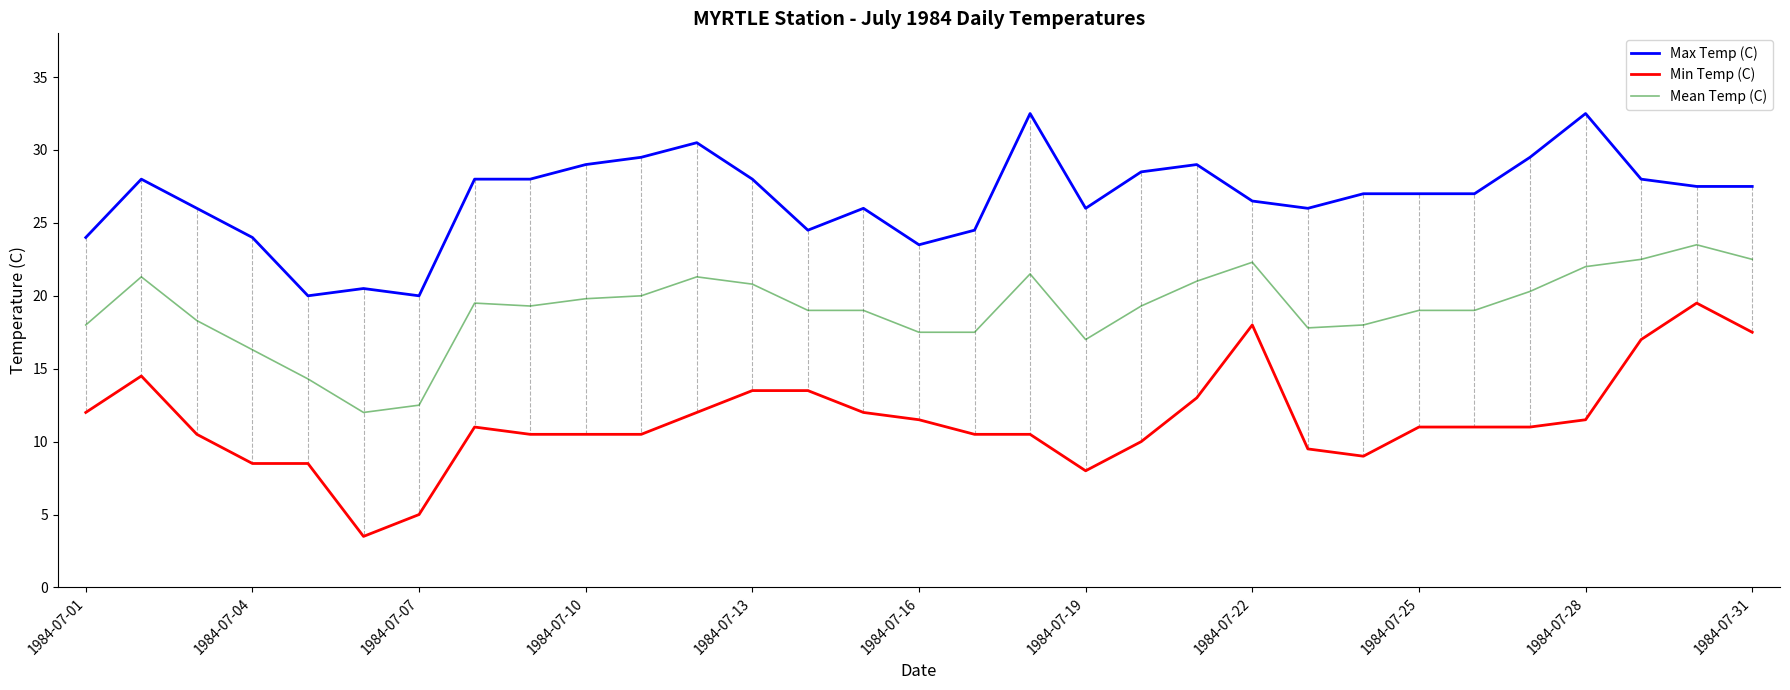

Reading right to left, what are all the values shown in this chart?

Max Temp (C): 27.5	27.5	28.0	32.5	29.5	27.0	27.0	27.0	26.0	26.5	29.0	28.5	26.0	32.5	24.5	23.5	26.0	24.5	28.0	30.5	29.5	29.0	28.0	28.0	20.0	20.5	20.0	24.0	26.0	28.0	24.0
Min Temp (C): 17.5	19.5	17.0	11.5	11.0	11.0	11.0	9.0	9.5	18.0	13.0	10.0	8.0	10.5	10.5	11.5	12.0	13.5	13.5	12.0	10.5	10.5	10.5	11.0	5.0	3.5	8.5	8.5	10.5	14.5	12.0
Mean Temp (C): 22.5	23.5	22.5	22.0	20.3	19.0	19.0	18.0	17.8	22.3	21.0	19.3	17.0	21.5	17.5	17.5	19.0	19.0	20.8	21.3	20.0	19.8	19.3	19.5	12.5	12.0	14.3	16.3	18.3	21.3	18.0